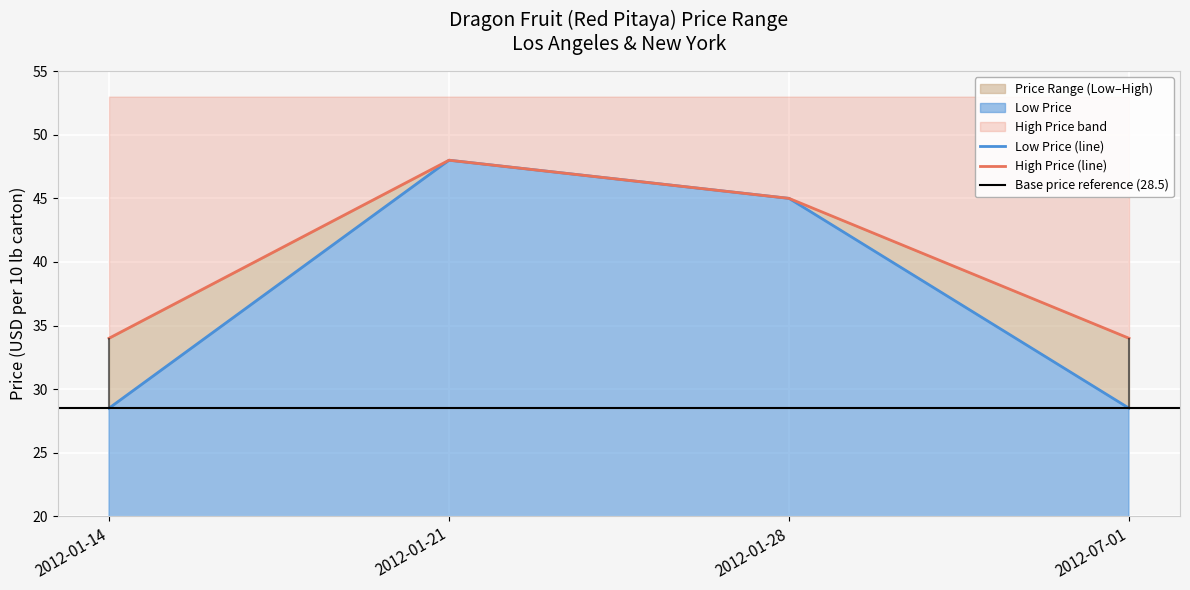

What is the sum of all Low Price values?

150.0